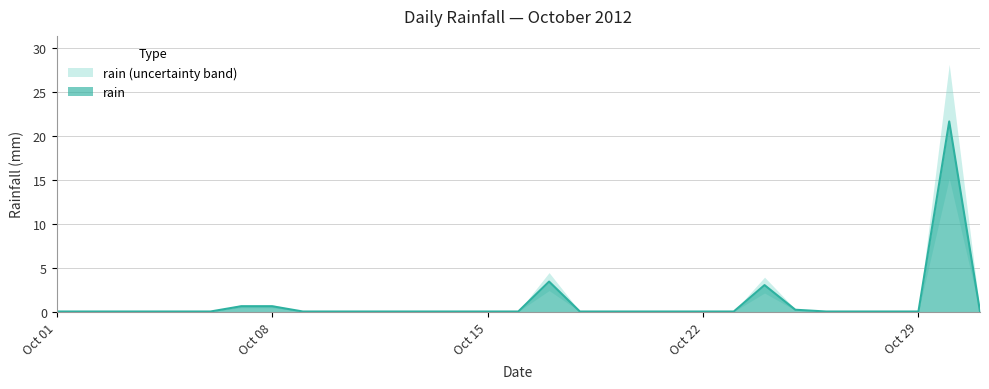

The chart shows a value of 0.0 at 2012-10-19. True or false?

True